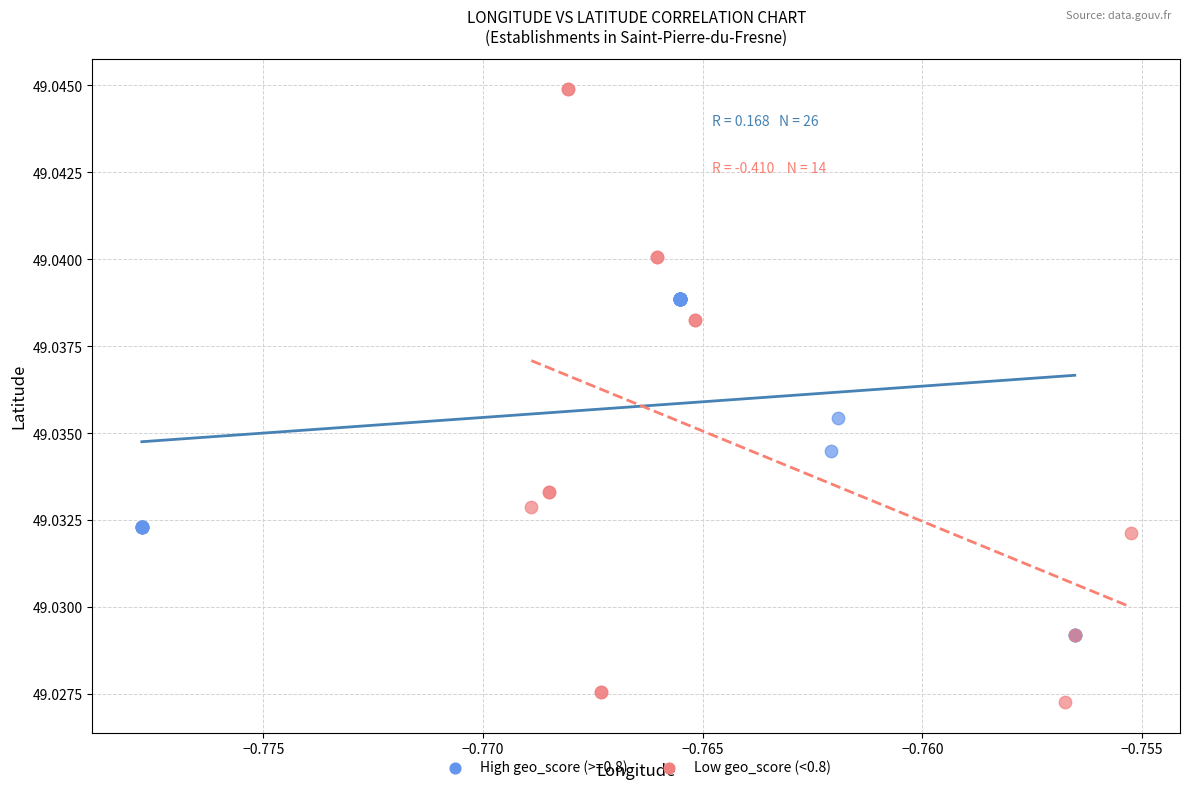

Which series has the largest Y range (max minus min)?

Low geo_score (<0.8)